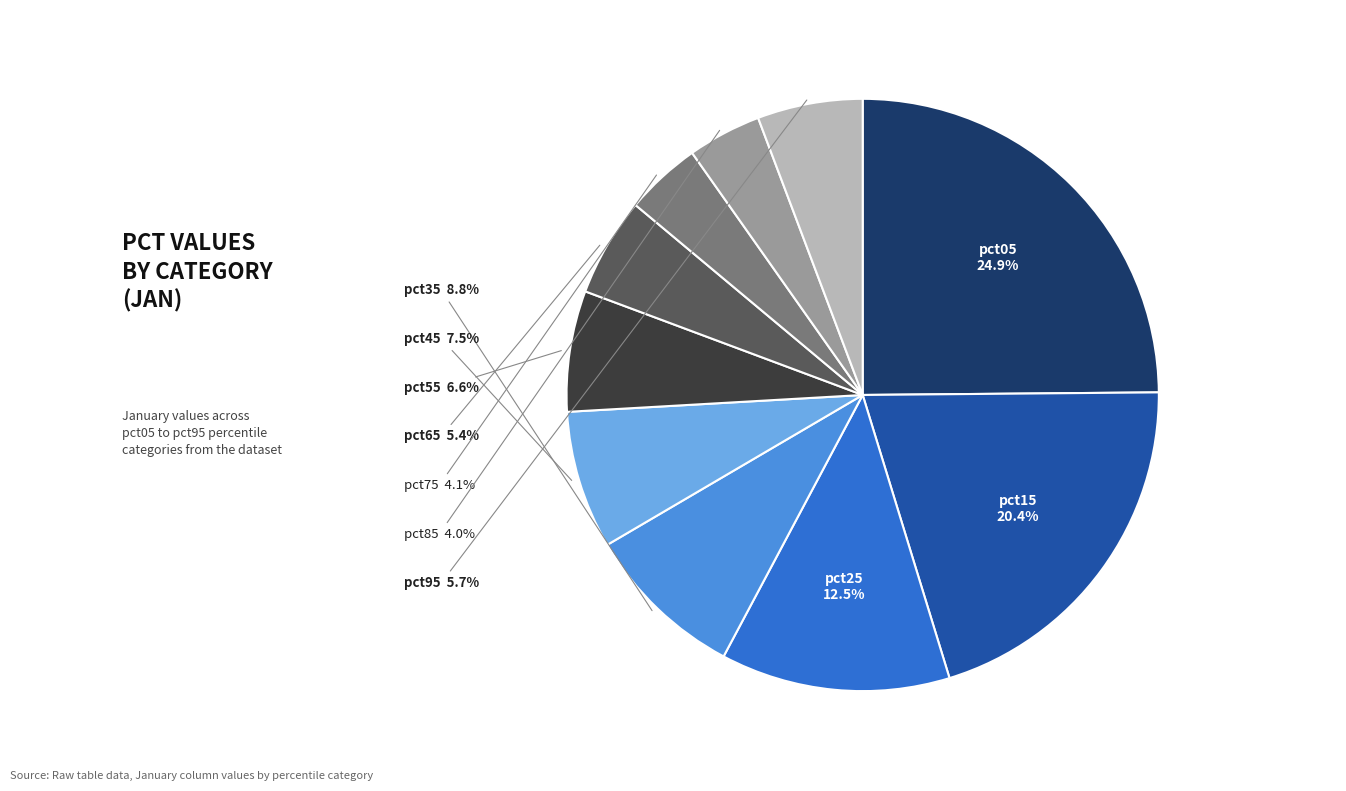

Is there a majority slice in this chart?

No